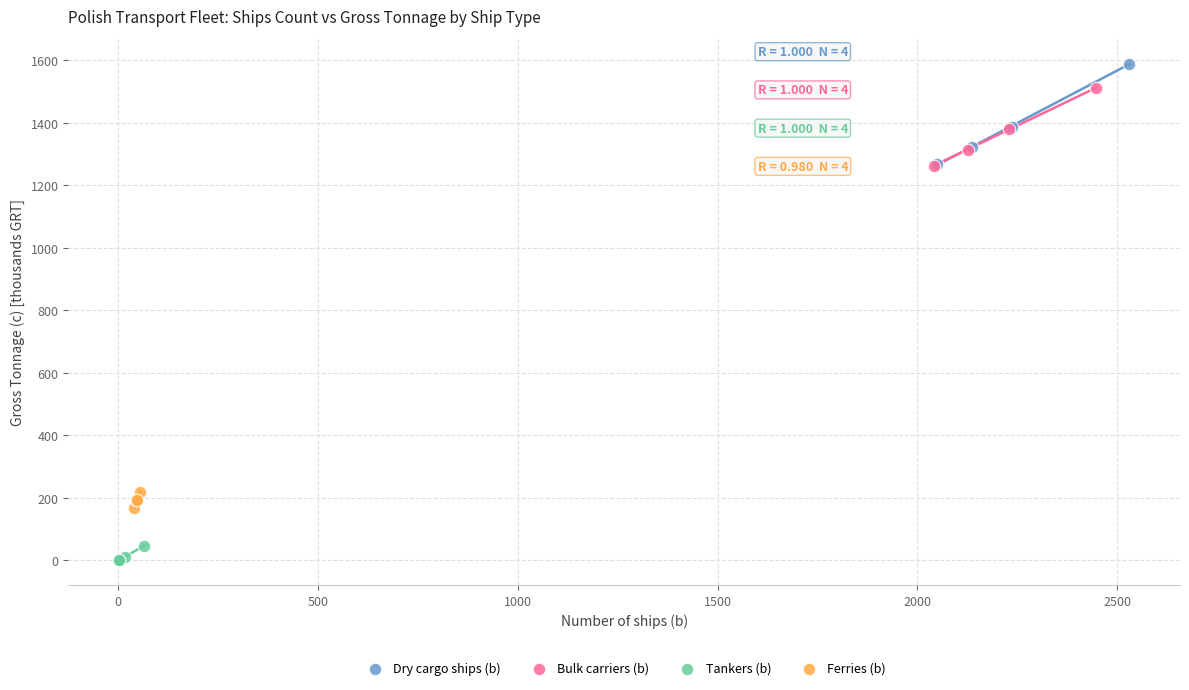

Which series reaches the minimum Y coordinate?

Tankers (b)